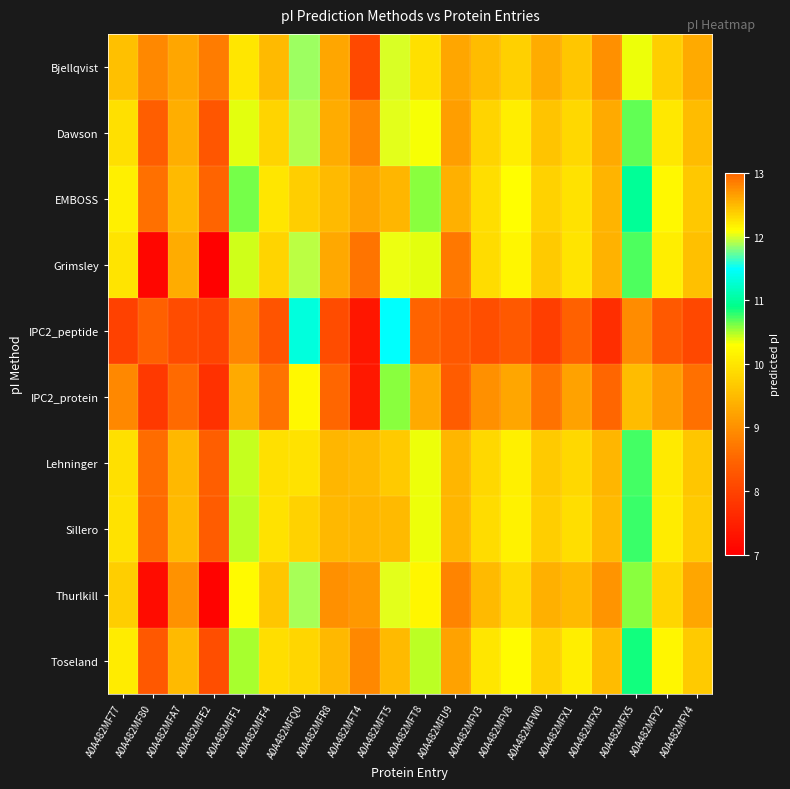

At how many categories does at least one series exceed 10?

11